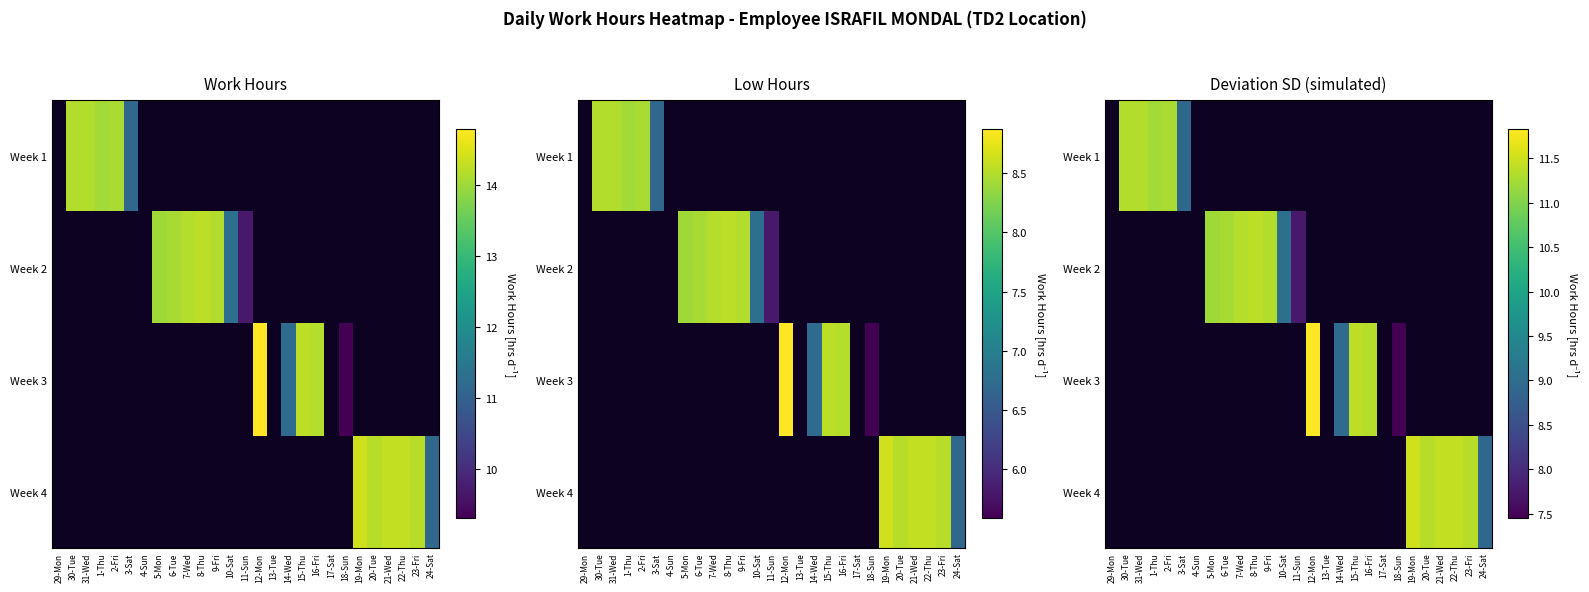

At how many categories does at least one series exceed 8?

21